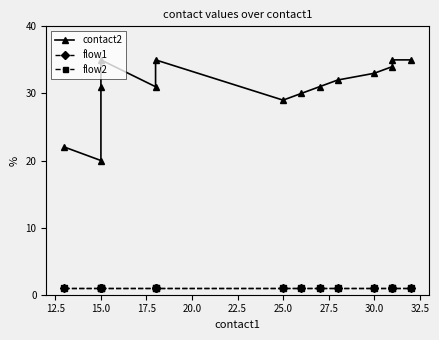

True or false: flow1 and flow2 intersect in this chart.

False